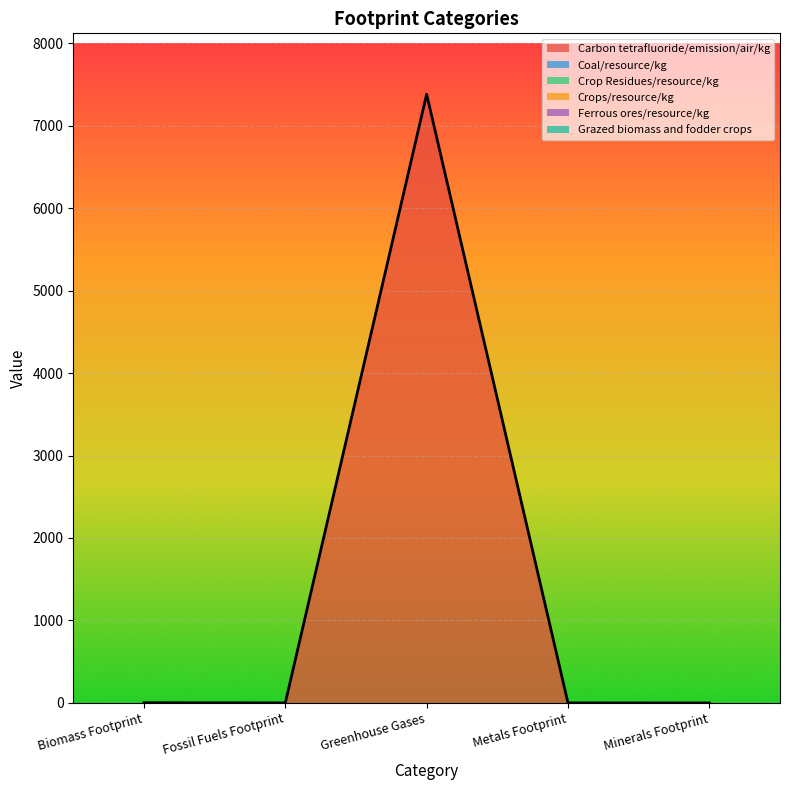

The value of Coal/resource/kg at Minerals Footprint is 0. True or false?

True